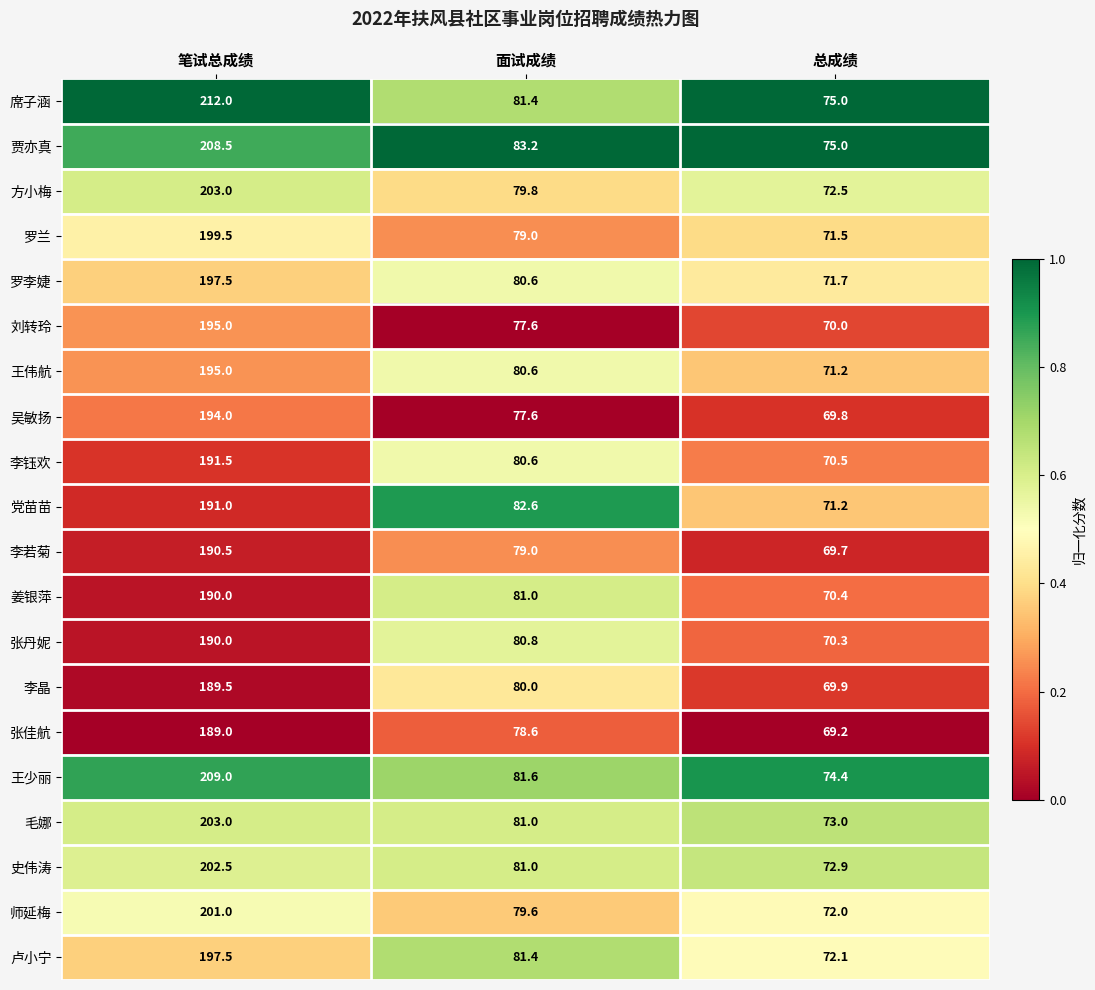

What is the greatest value displayed?

212.0